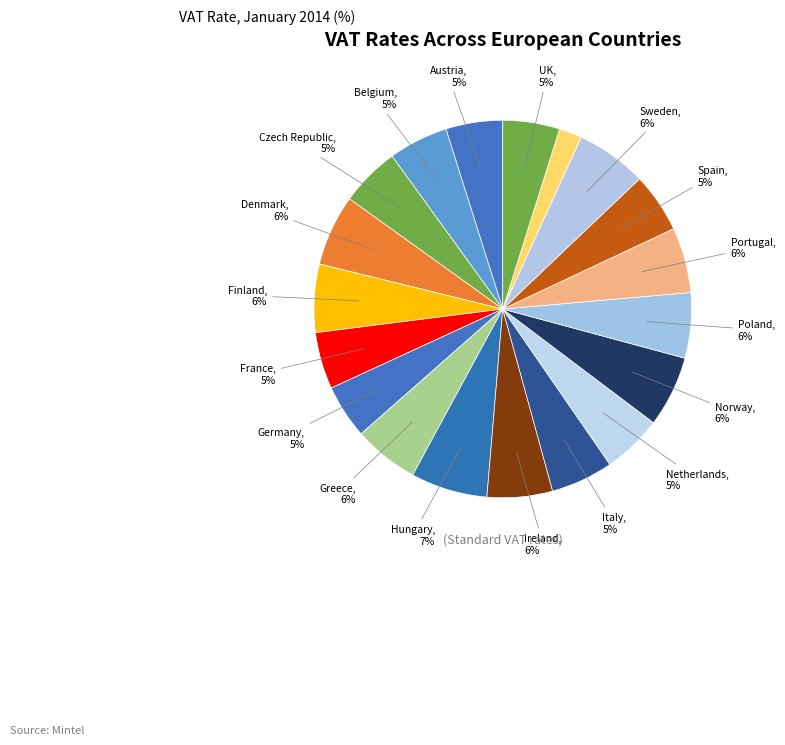

How many slices are in this pie chart?

19